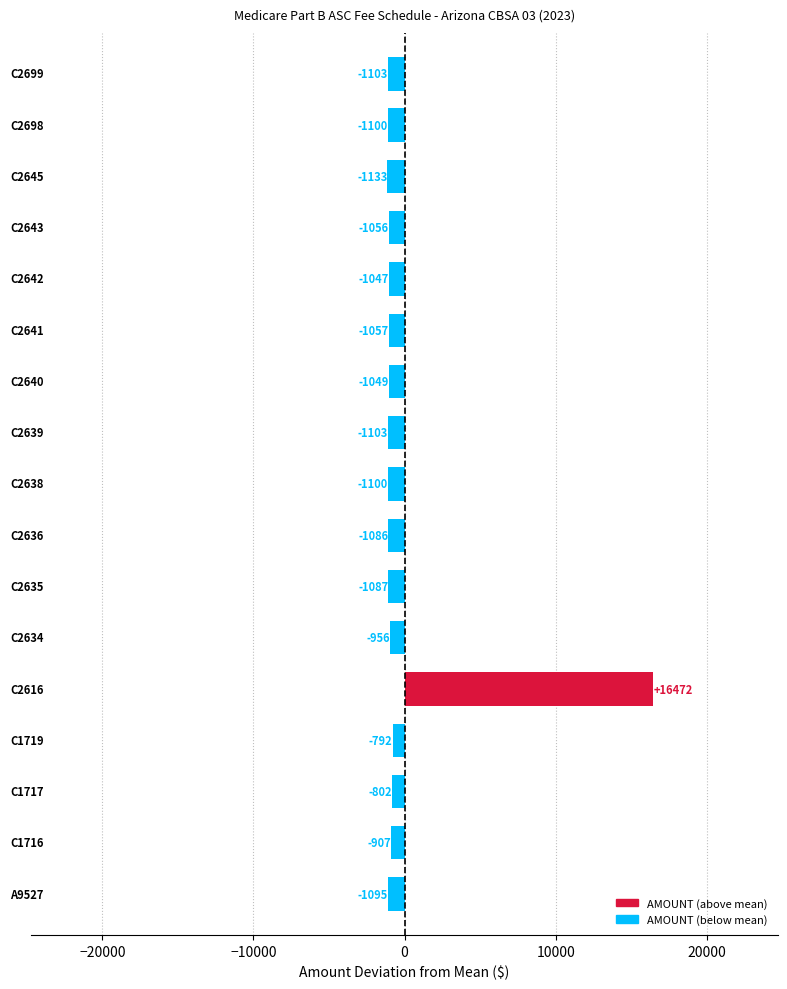

How many values are below -1056?

10